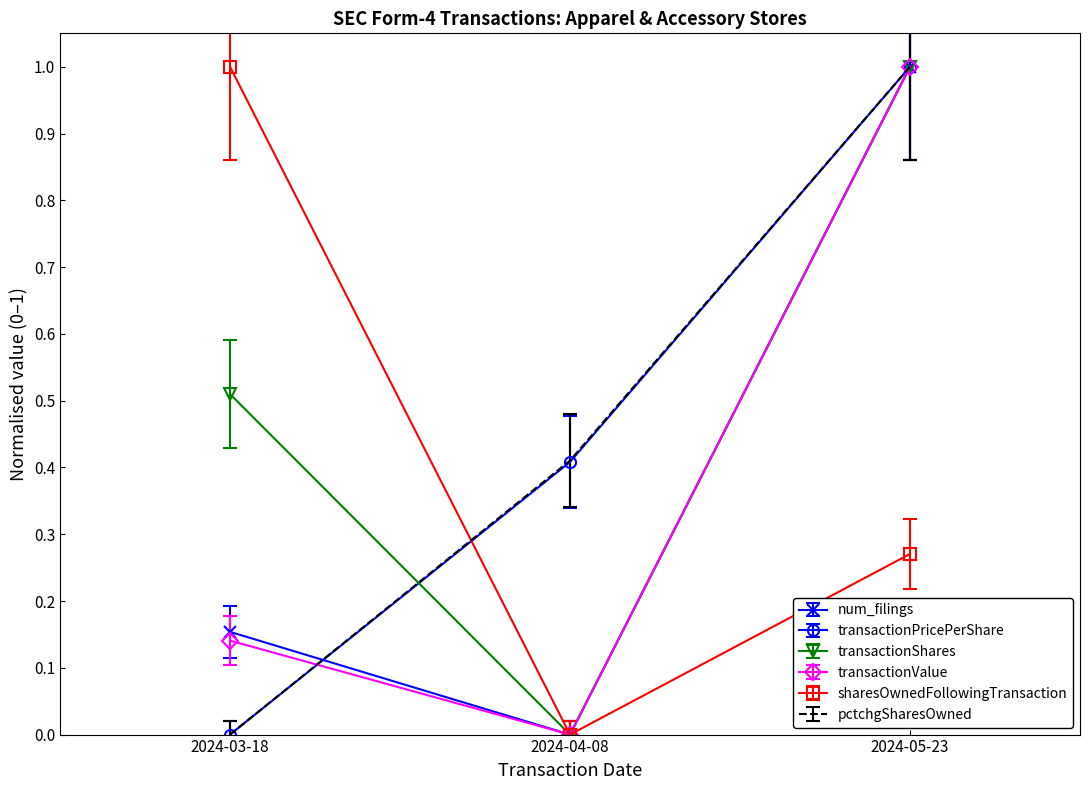

What position from the right is 2024-03-18?

3